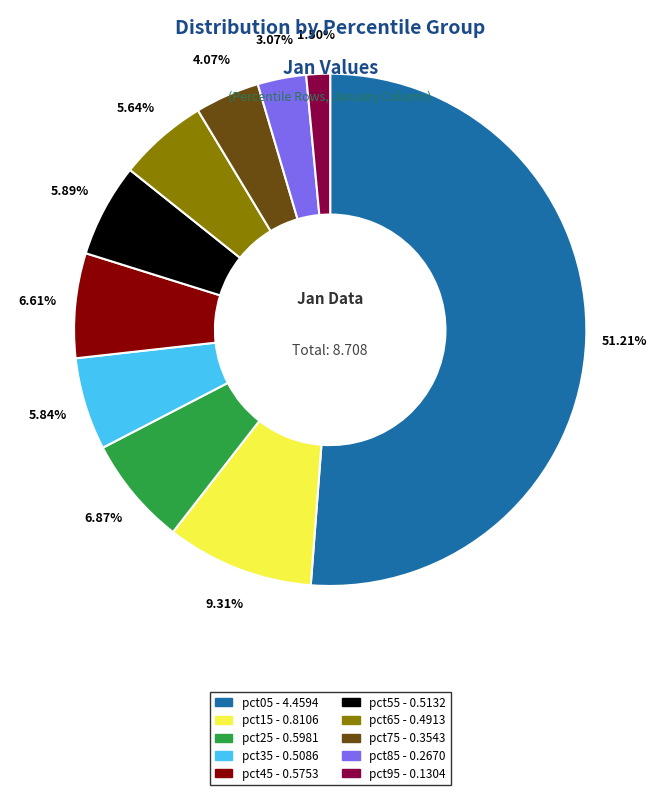

The pct35 slice represents 6% of the pie. True or false?

True